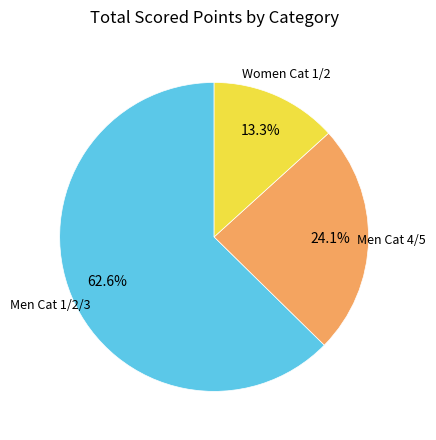

How many segments does this pie chart have?

3